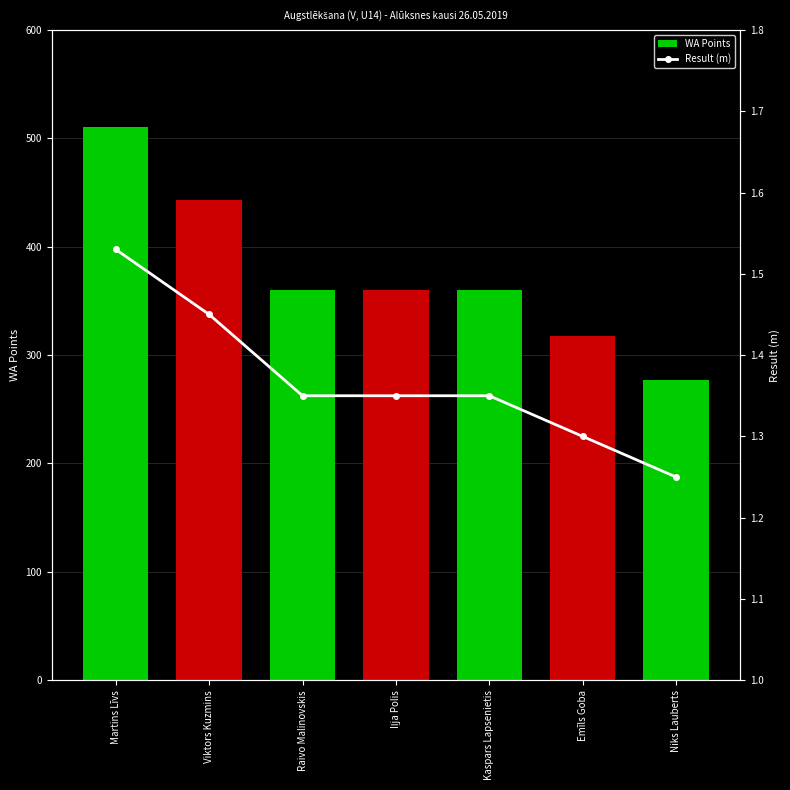

How many distinct data groups are displayed?

2